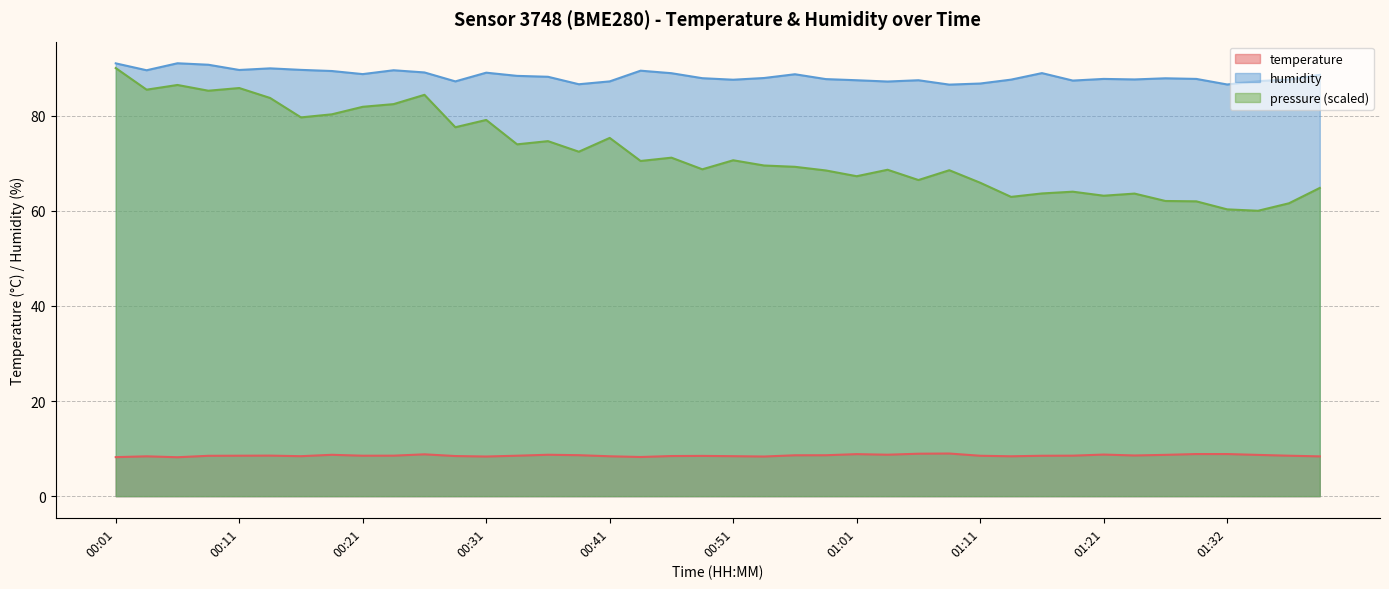

Rank the series by their maximum value, from highest to lowest.

humidity, pressure (scaled), temperature